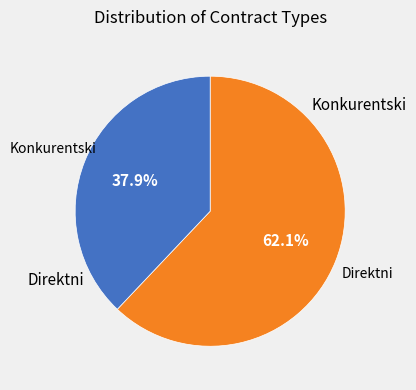

Does any single category account for the majority?

Yes